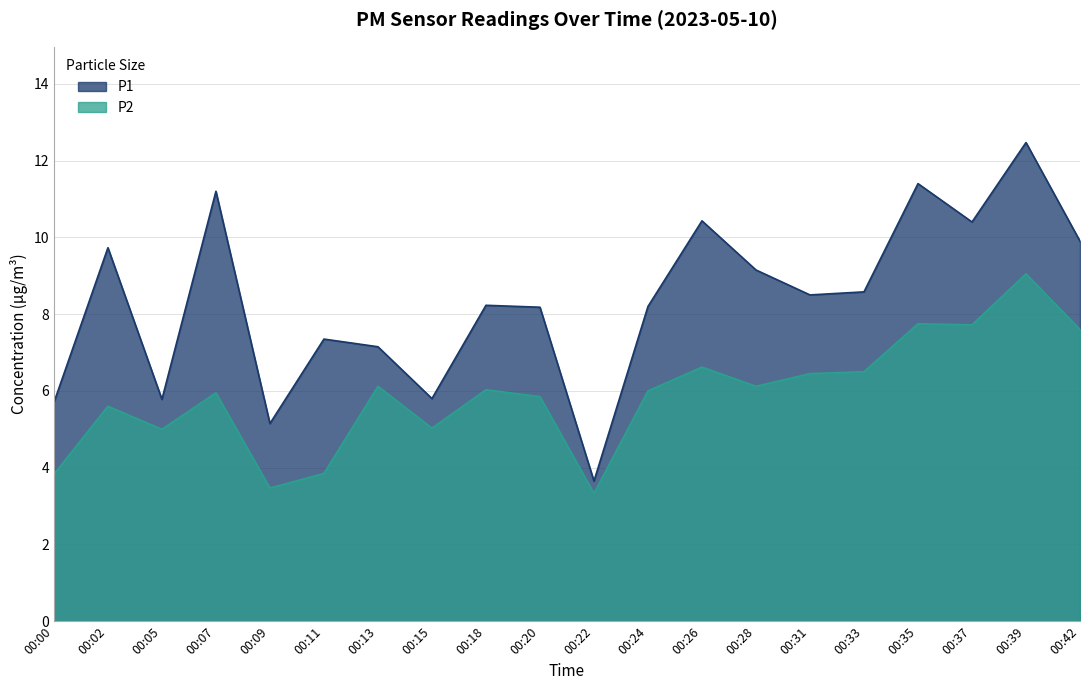

How many series are shown in this chart?

2